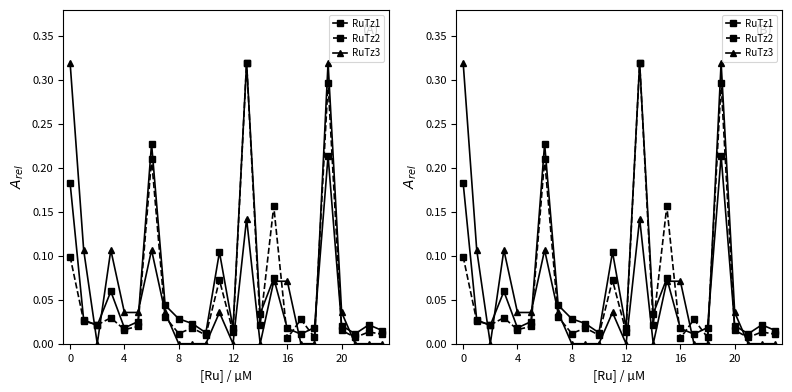

List the series in order of their peak value, highest first.

RuTz1, RuTz2, RuTz3